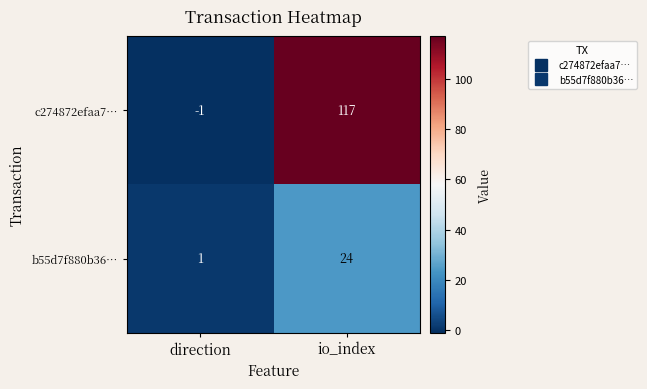

Reading left to right, what are all the values shown in this chart?

c274872efaa7…: direction=-1	io_index=117
b55d7f880b36…: direction=1	io_index=24